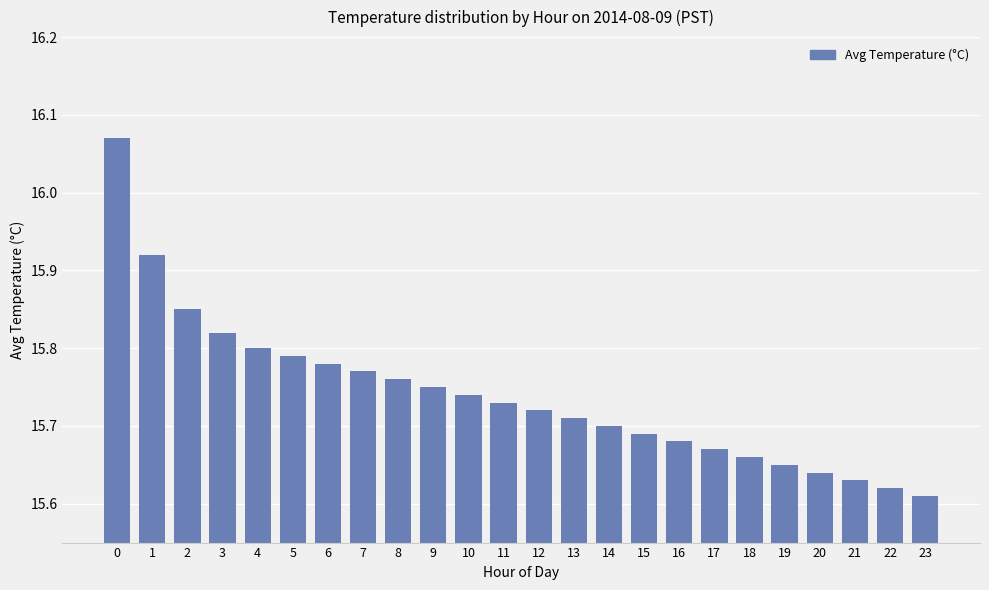

What is the difference between the second highest and second lowest values?

0.3